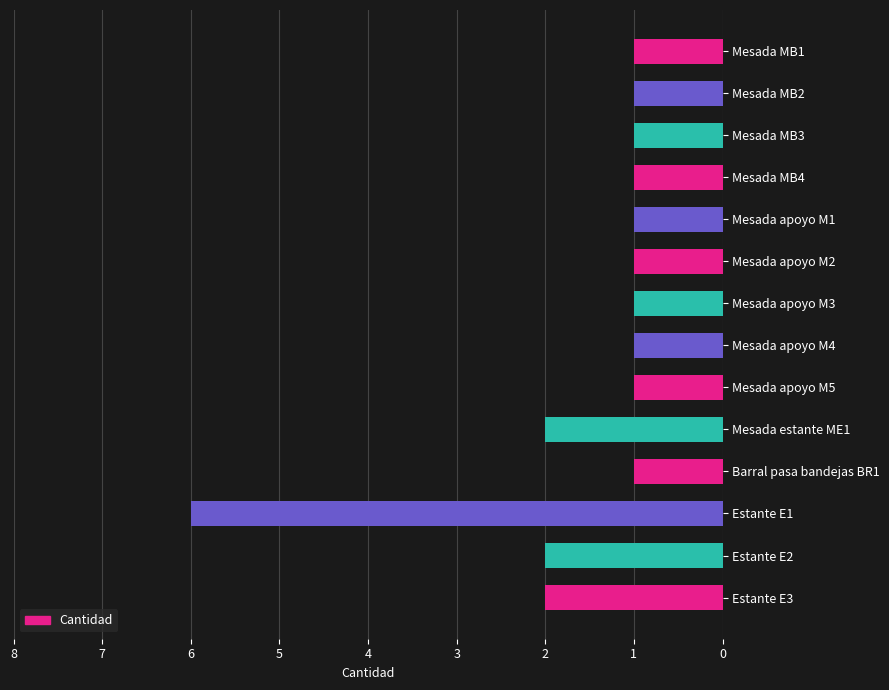

How many categories are shown in the chart?

14